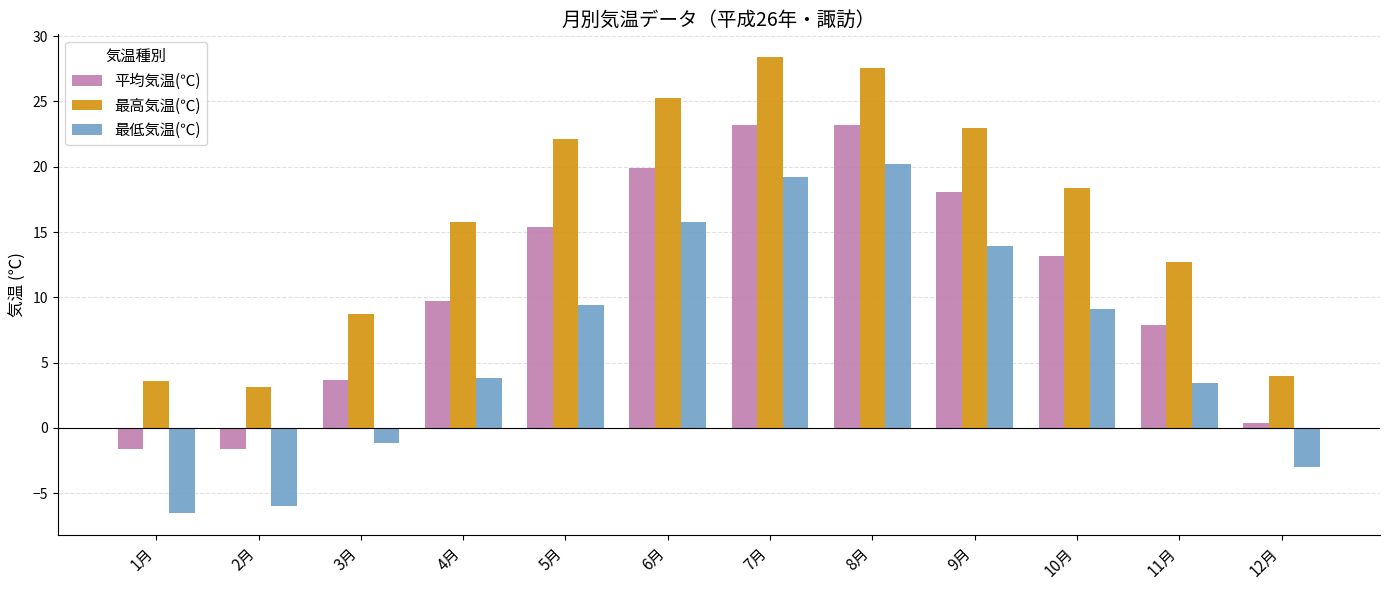

Reading left to right, extract all data points from this chart.

平均気温(℃): 1月=-1.6	2月=-1.6	3月=3.7	4月=9.7	5月=15.4	6月=19.9	7月=23.2	8月=23.2	9月=18.1	10月=13.2	11月=7.9	12月=0.4
最高気温(℃): 1月=3.6	2月=3.1	3月=8.7	4月=15.8	5月=22.1	6月=25.3	7月=28.4	8月=27.6	9月=23.0	10月=18.4	11月=12.7	12月=4.0
最低気温(℃): 1月=-6.5	2月=-6.0	3月=-1.2	4月=3.8	5月=9.4	6月=15.8	7月=19.2	8月=20.2	9月=13.9	10月=9.1	11月=3.4	12月=-3.0